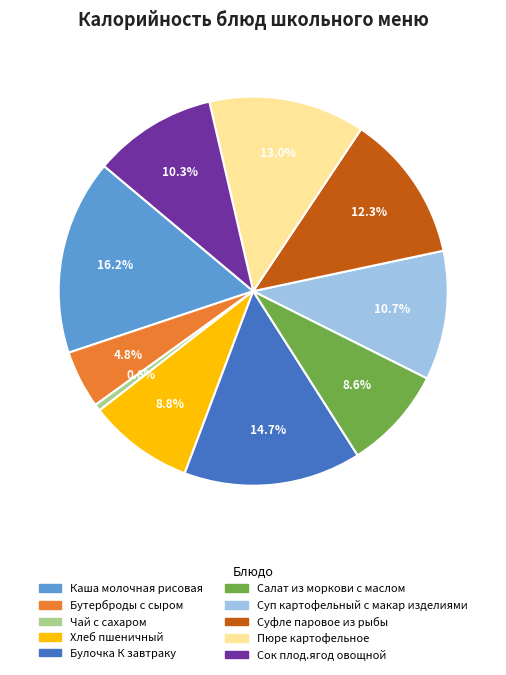

Which has a higher value, Пюре картофельное or Хлеб пшеничный?

Пюре картофельное